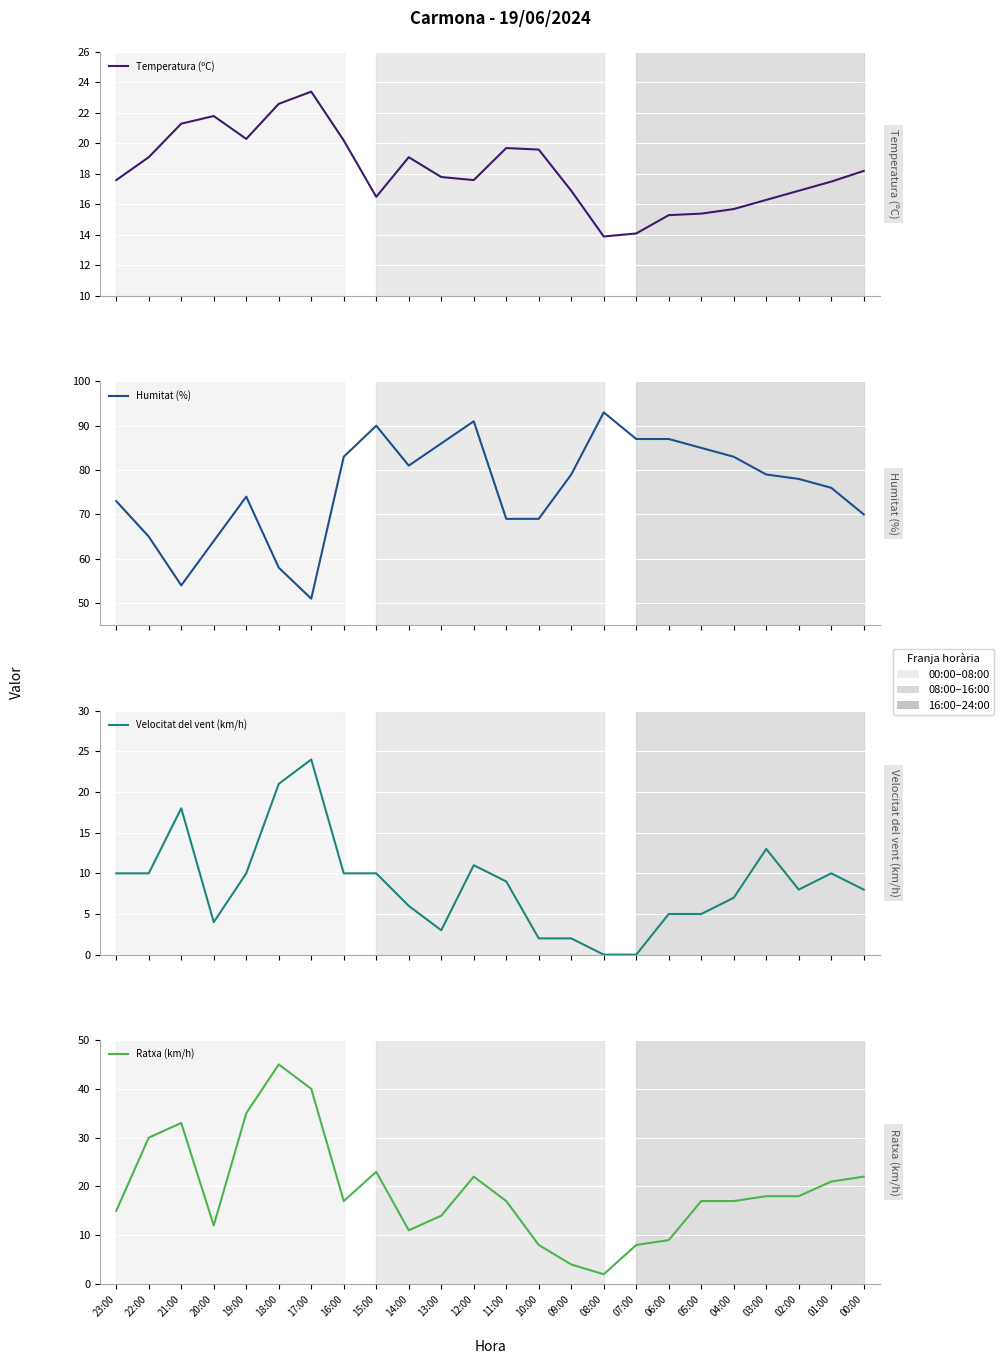

At 14:00, list the series in order from smallest to largest.

Velocitat del vent (km/h), Ratxa (km/h), Temperatura (ºC), Humitat (%)